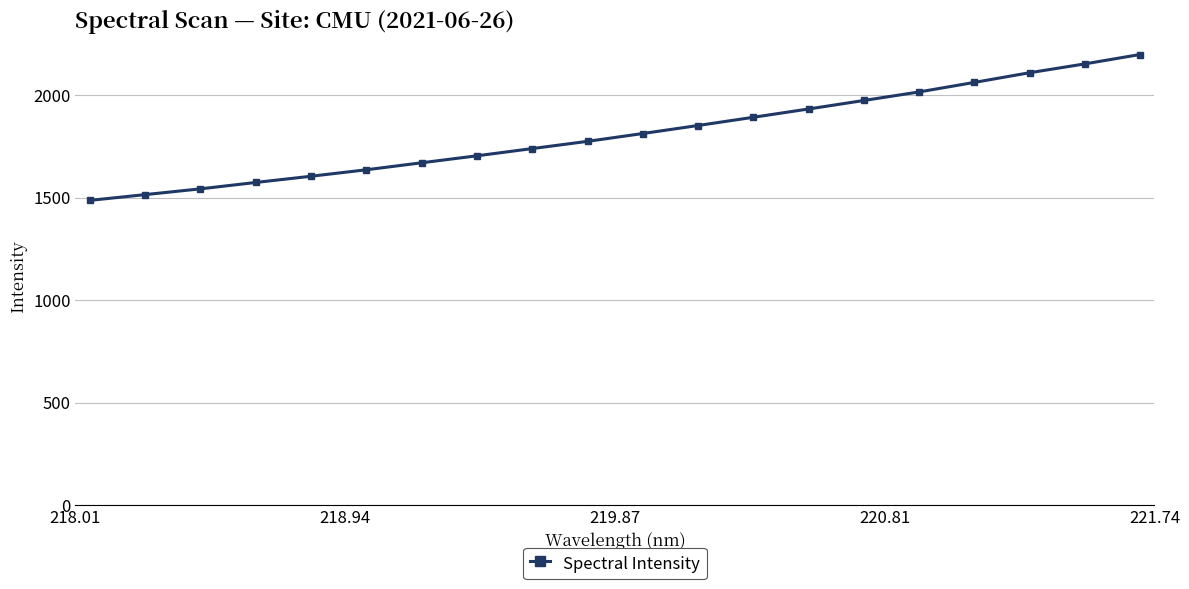

What is the greatest value displayed?

2199.2